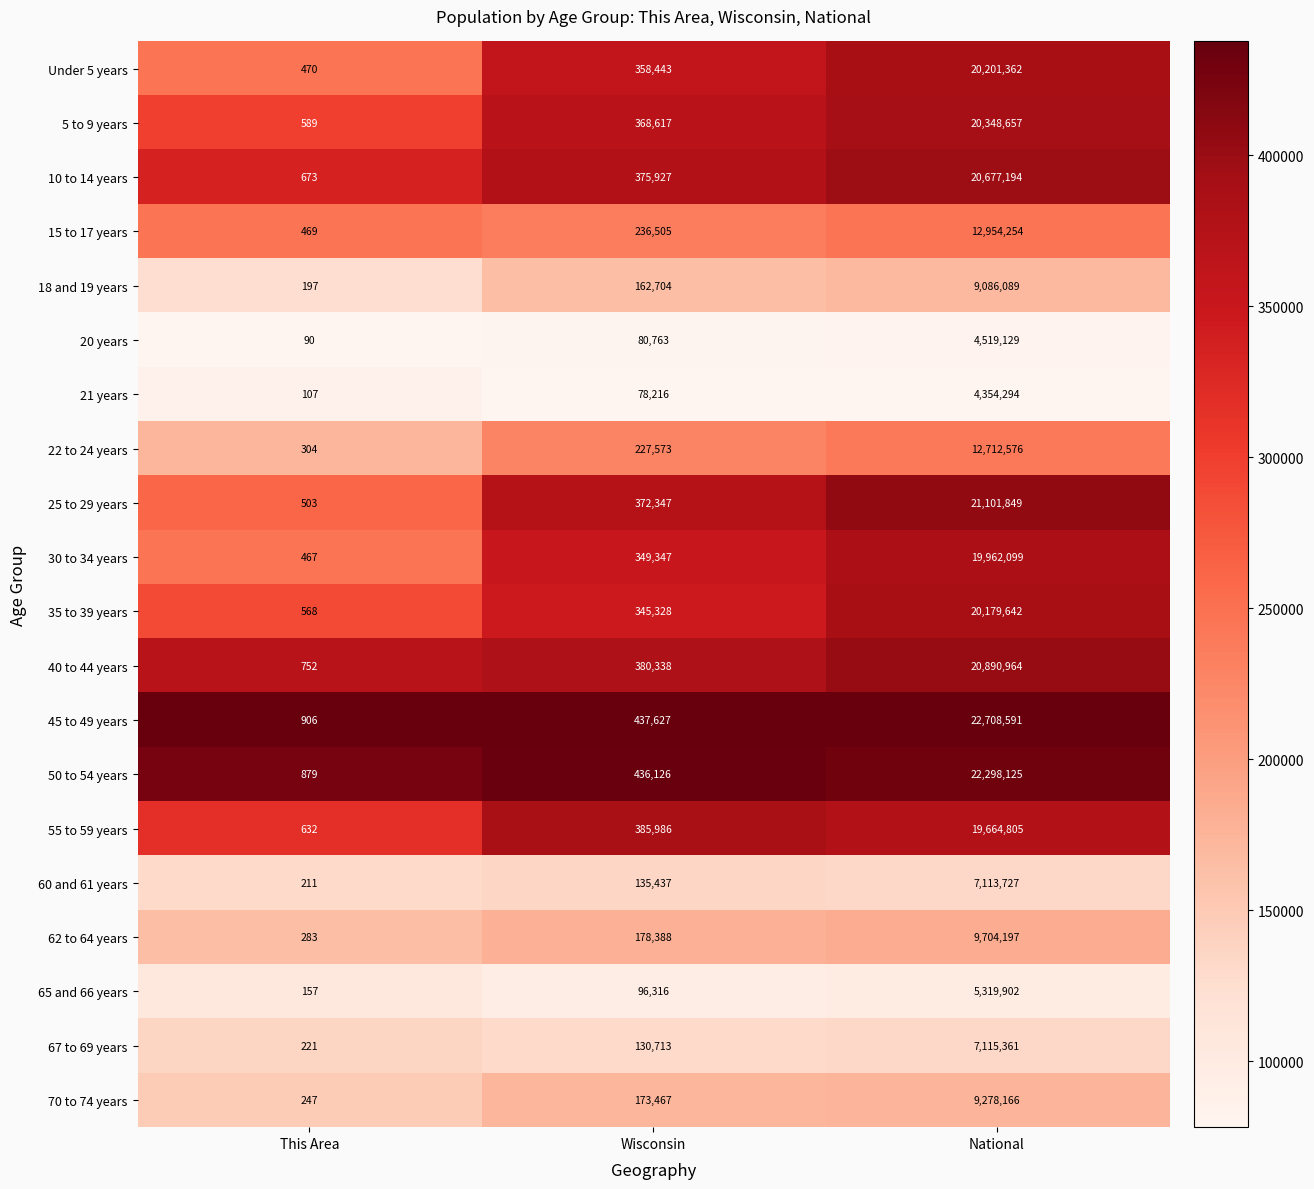

At which category is the sum across all series the highest?

National